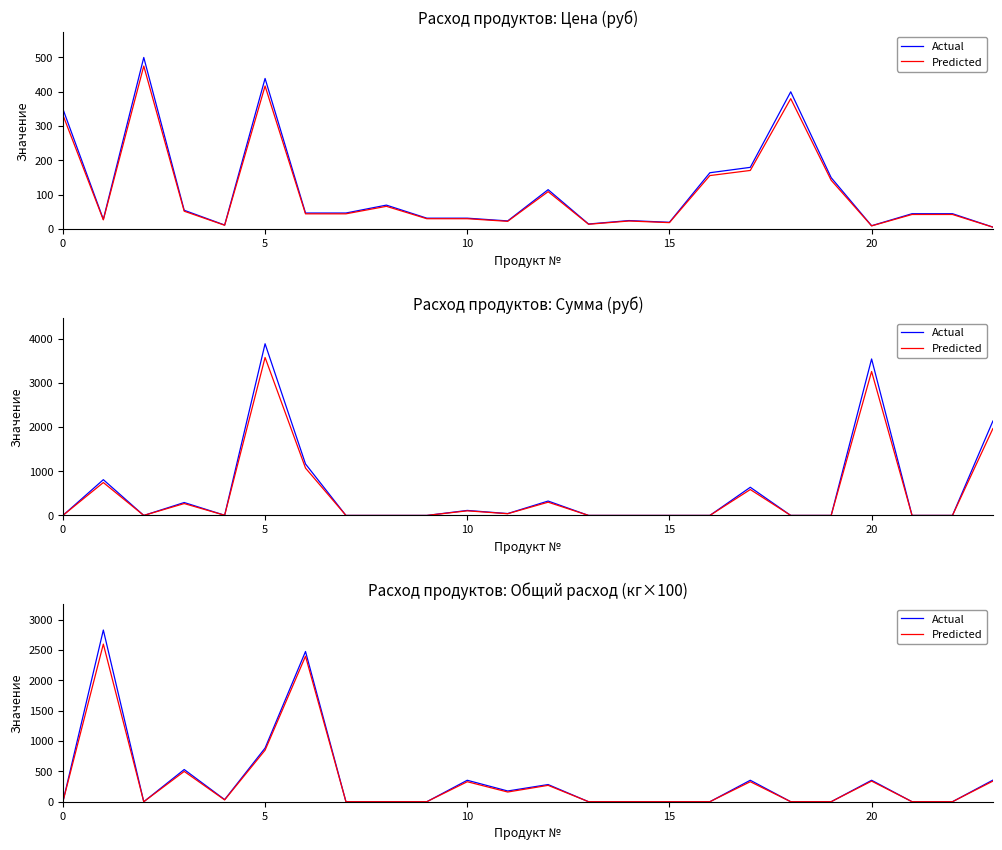

What are all the series names shown in the legend?

Actual, Predicted